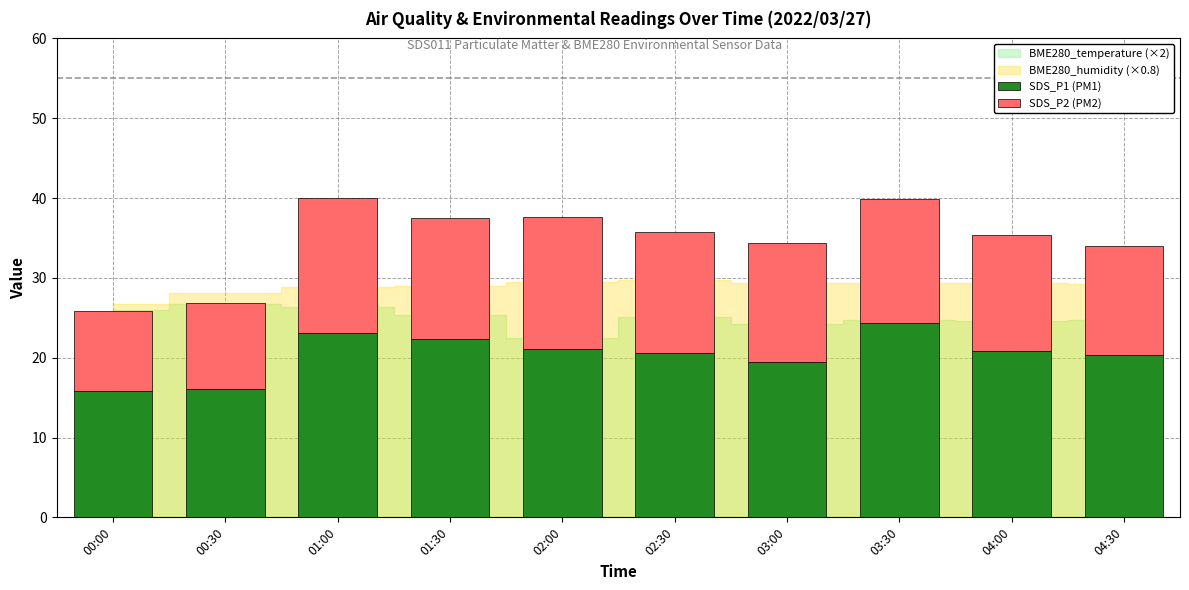

What is the lowest value of the SDS_P1 (PM1) series?

15.8